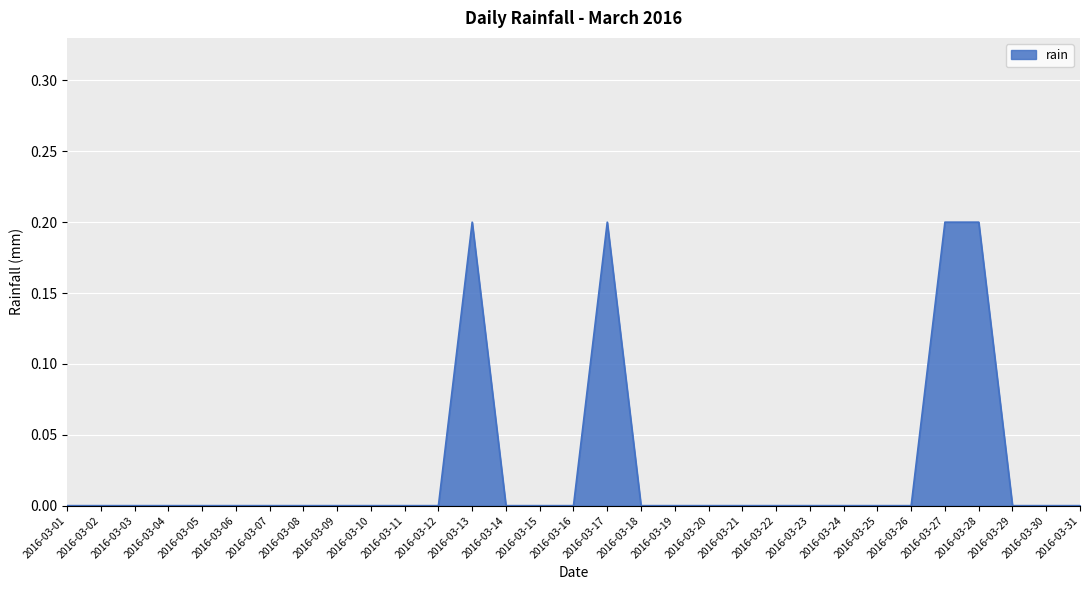

What is the maximum value shown in the chart?

0.2